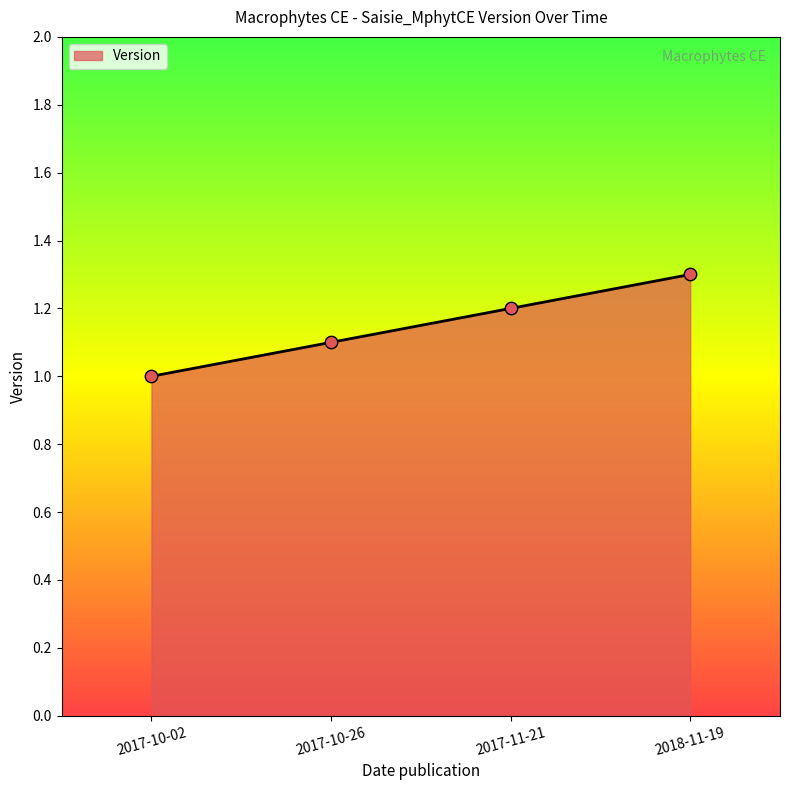

What is the ratio of the value at 2017-11-21 to the value at 2018-11-19?

0.9